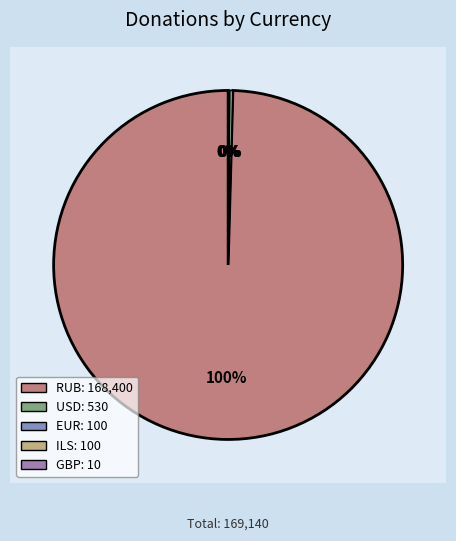

How many segments does this pie chart have?

5